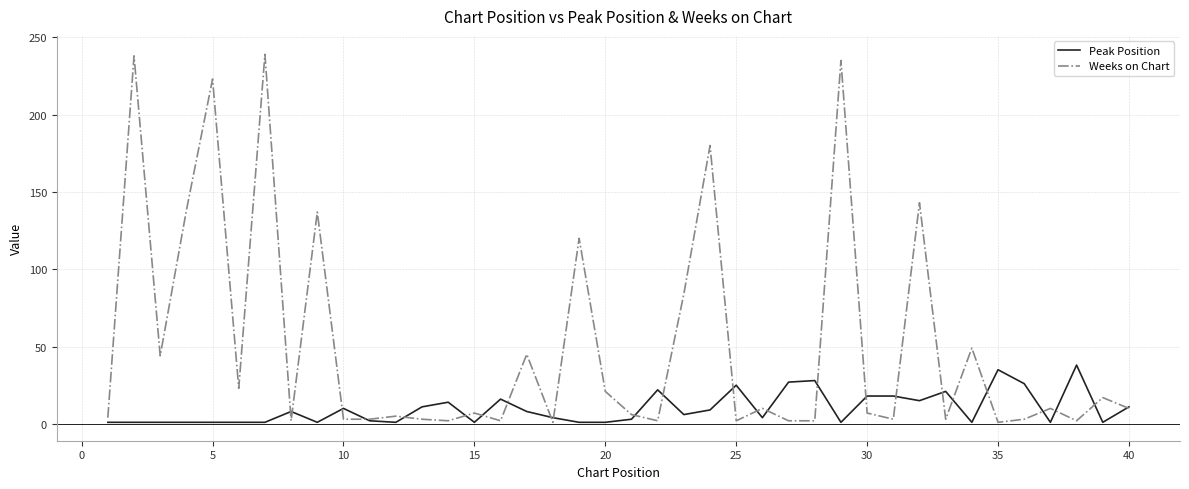

What is the maximum value for Peak Position?

38